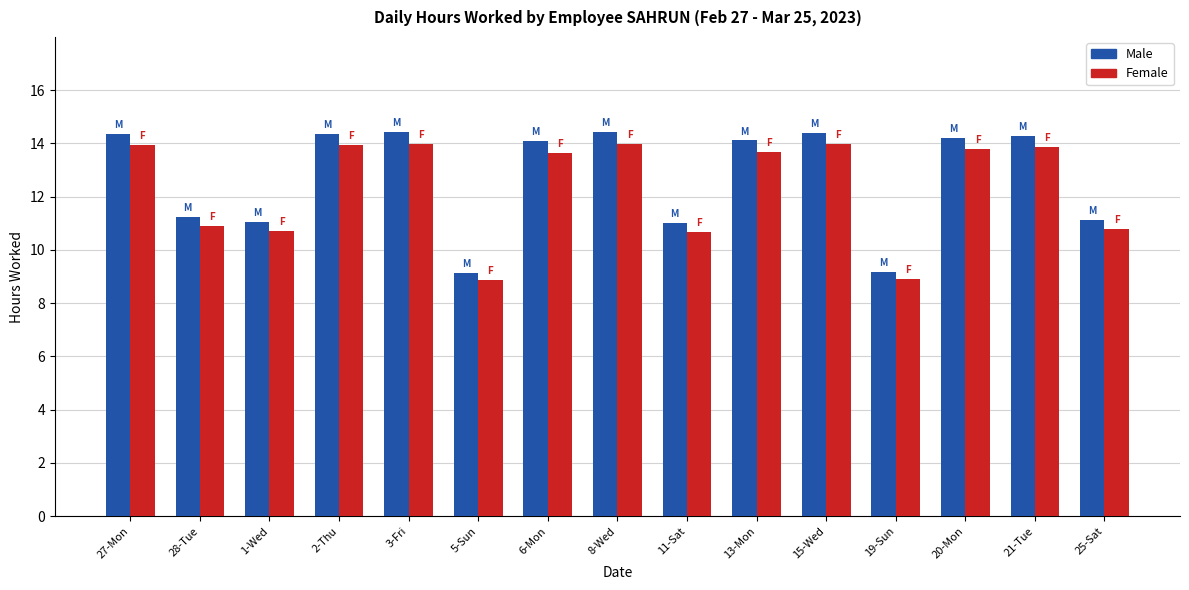

Is it true that Female equals 18.7 at 2-Thu?

False